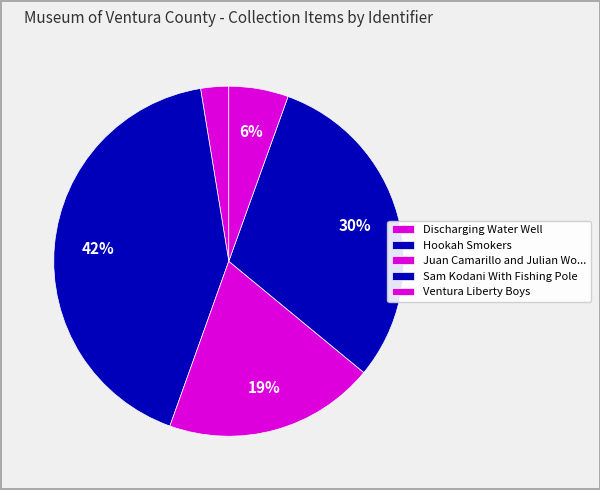

What percentage do Hookah Smokers and Ventura Liberty Boys together represent?

47.5%